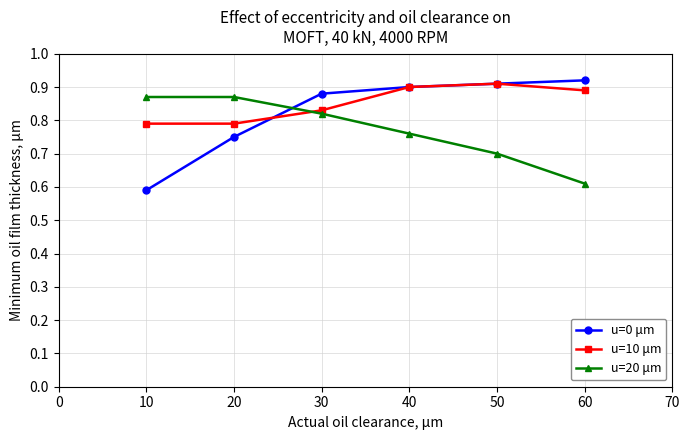

At how many categories does at least one series exceed 0?

6